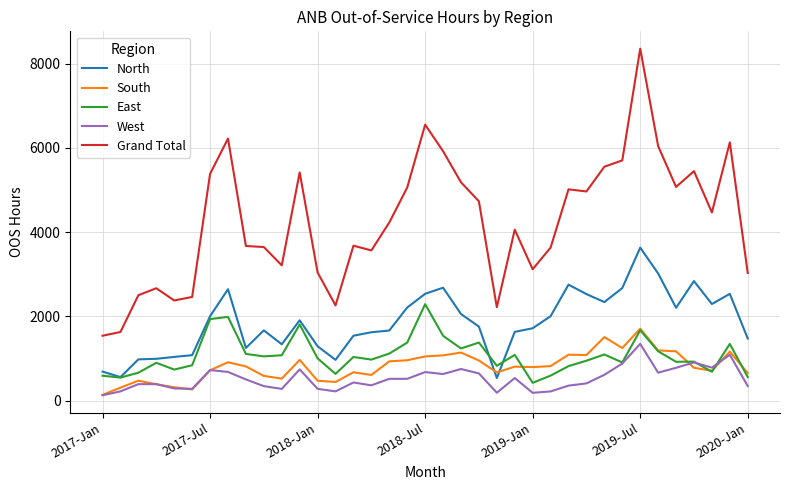

Which series has the largest total across all categories?

Grand Total